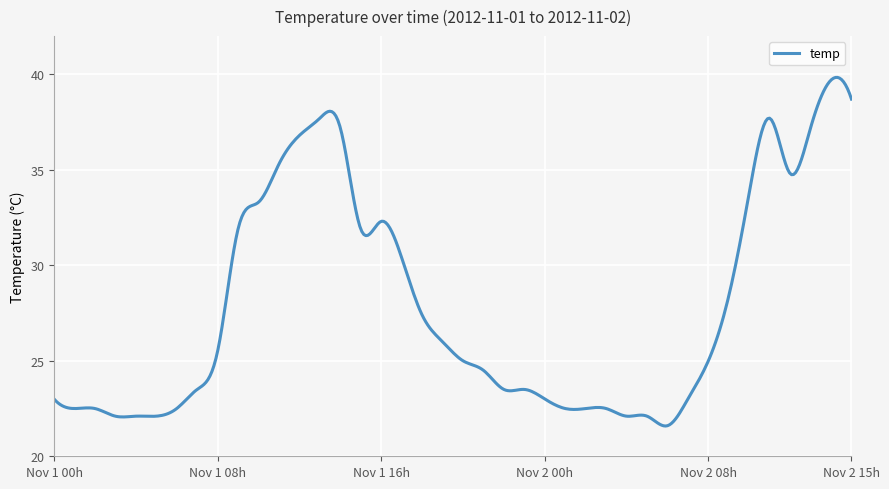

Does the chart have visible grid lines?

Yes